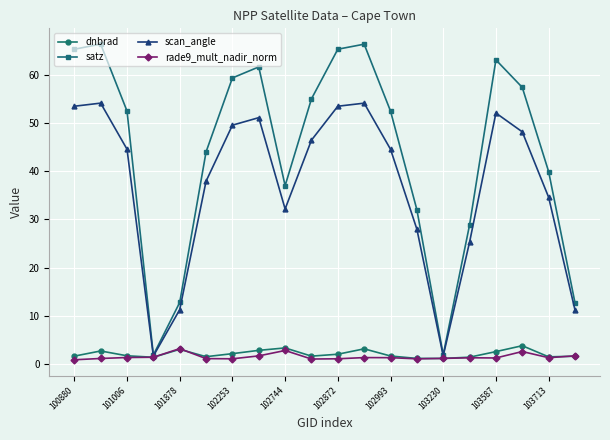

How many interior local valleys does the satz series have?

3